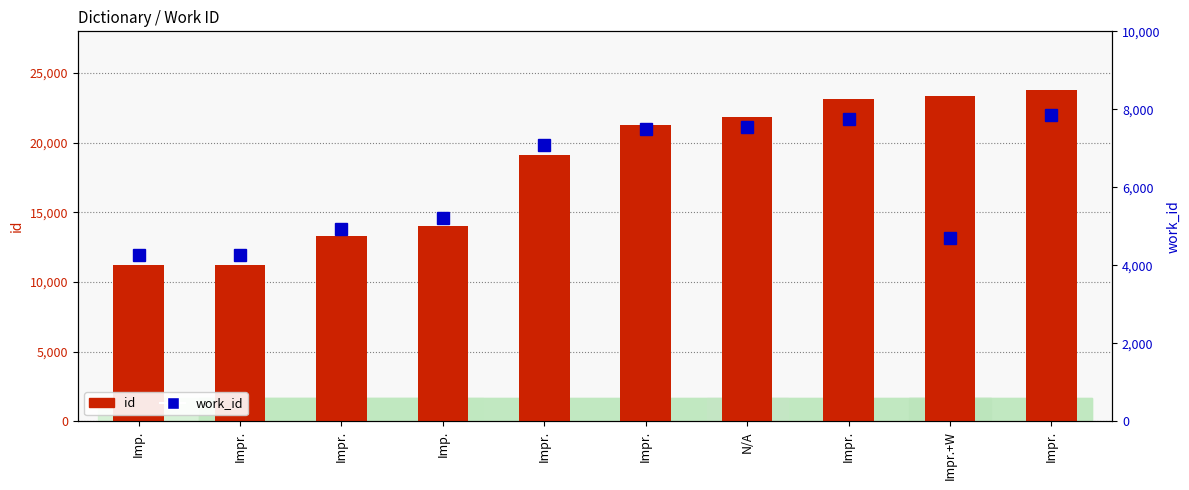

What is the sum of the id values at Imp. and Imp.?

25242